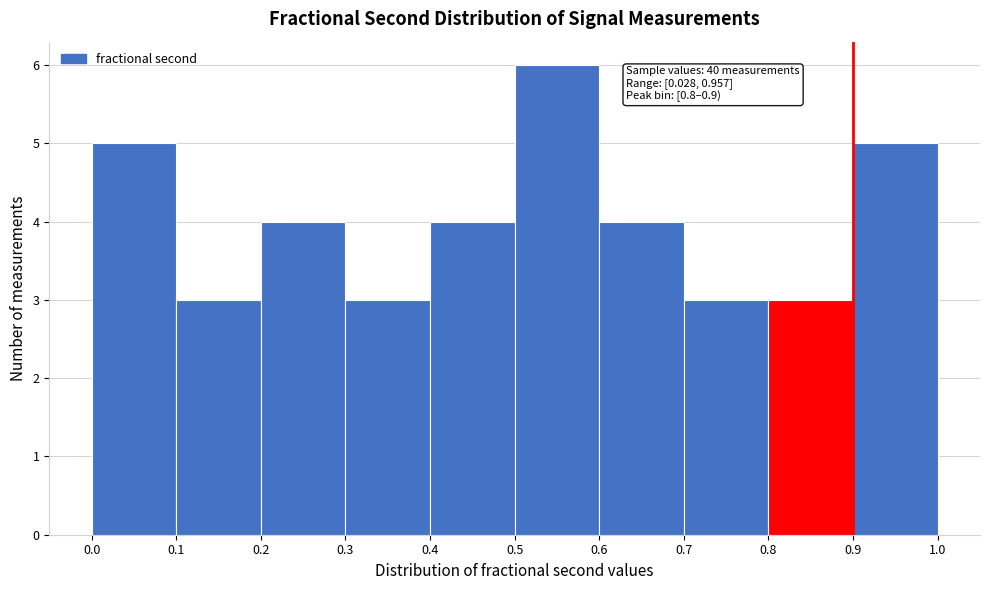

Over which range of the x-axis is the bar tallest?

0.5 to 0.6